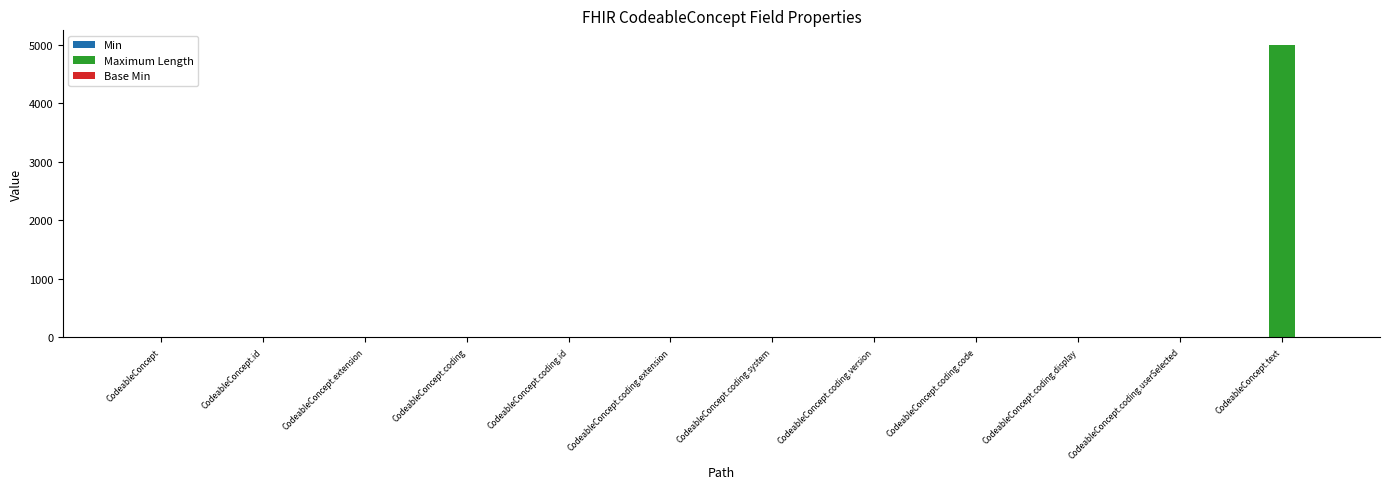

What value does the Maximum Length series have at CodeableConcept.text, to the nearest 10?

5000